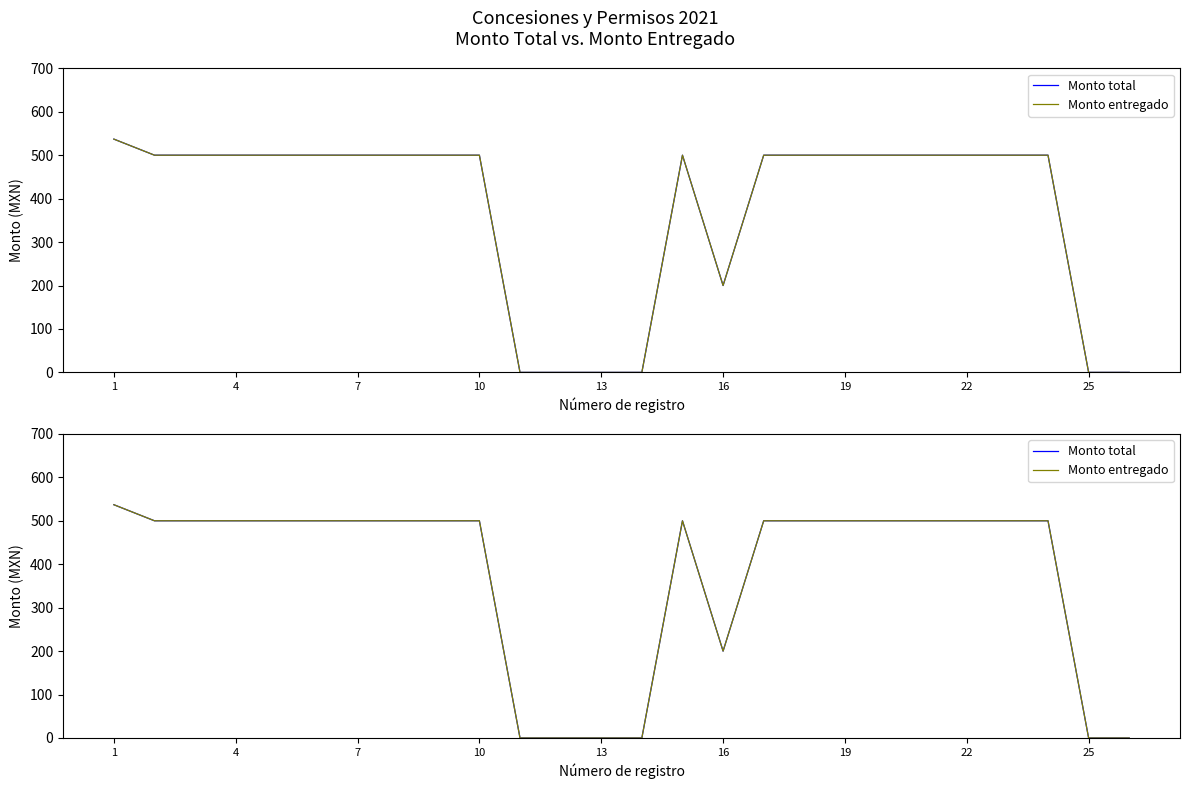

Reading left to right, list all the values displayed in this chart.

Monto total: 537	500	500	500	500	500	500	500	500	500	0	0	0	0	500	200	500	500	500	500	500	500	500	500	0	0
Monto entregado: 537	500	500	500	500	500	500	500	500	500	0	0	0	0	500	200	500	500	500	500	500	500	500	500	0	0